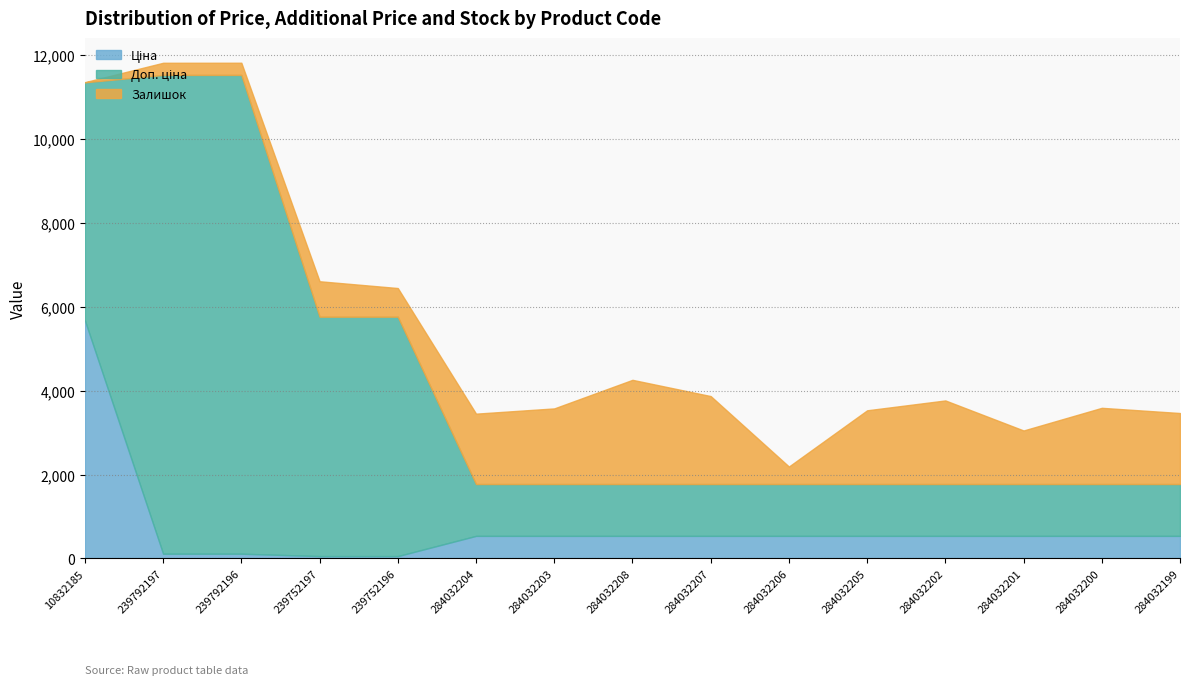

True or false: Ціна and Доп. ціна intersect in this chart.

False